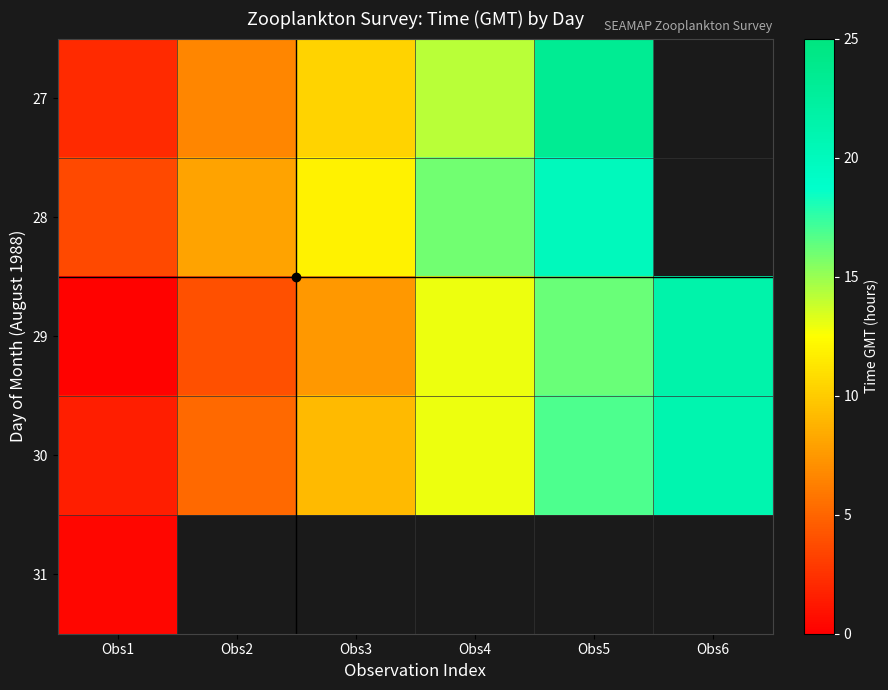

The value of 28 at Obs2 is 8.0. True or false?

True